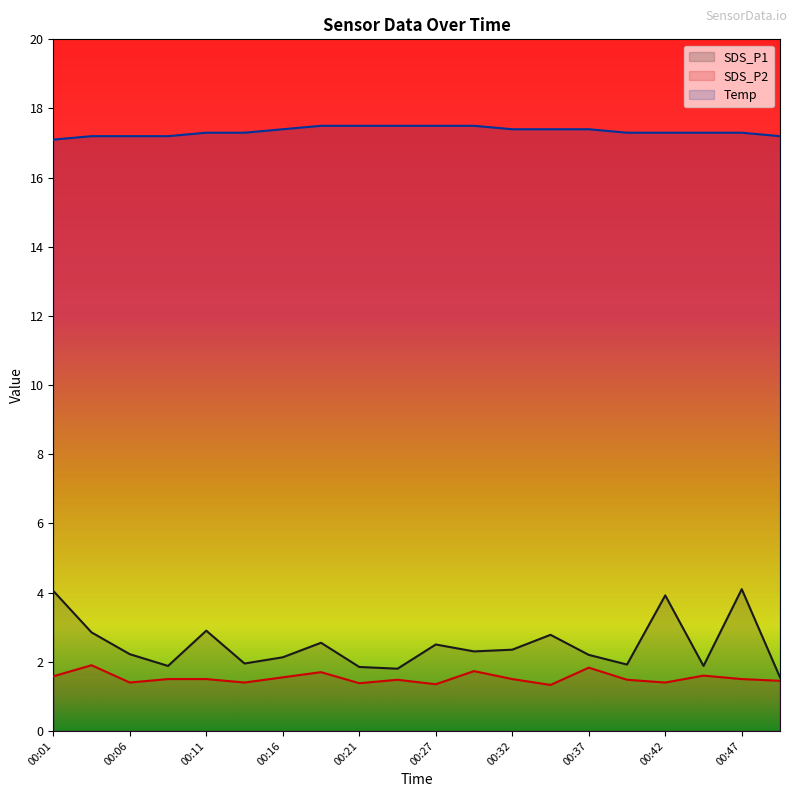

Is the value of SDS_P2 at 00:34 greater than the value of Temp at 00:44?

No